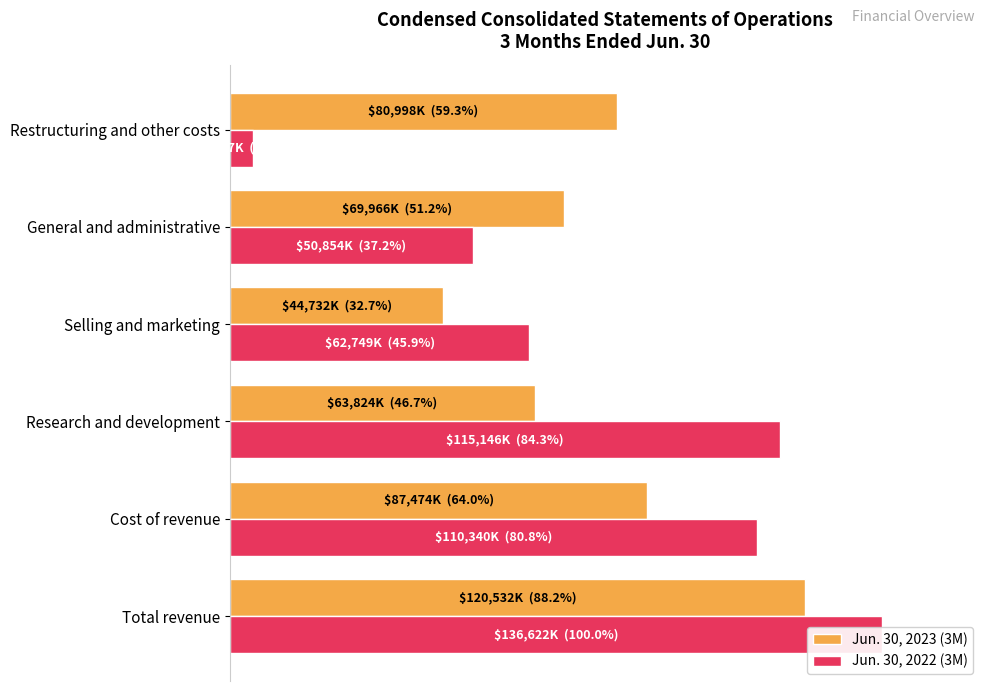

Does the chart contain stacked bars?

No